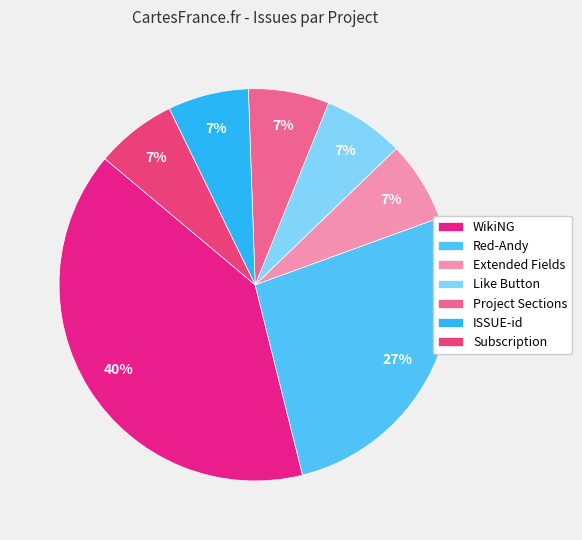

Which category has the biggest portion of the pie?

WikiNG